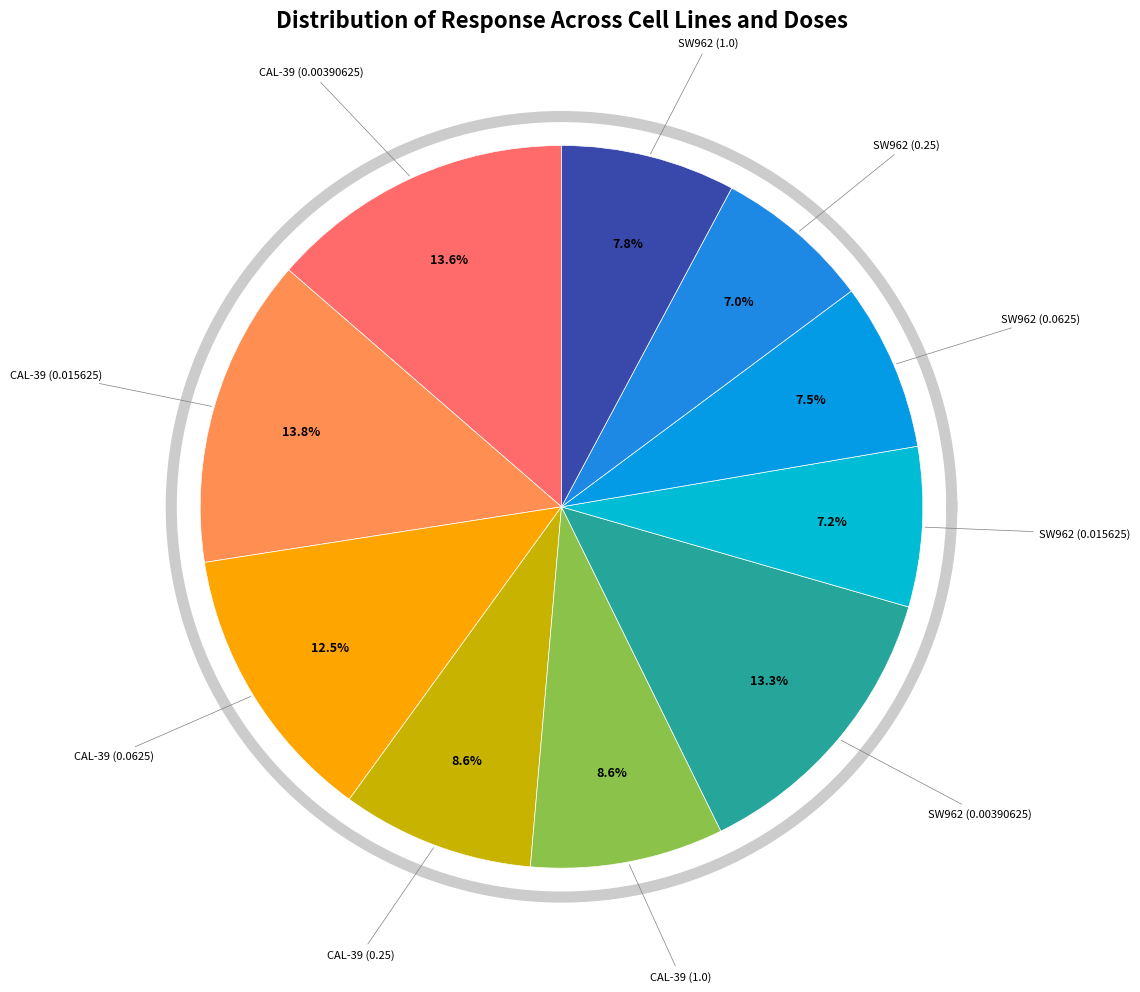

To the nearest percent, what portion does SW962 (0.015625) represent?

7%